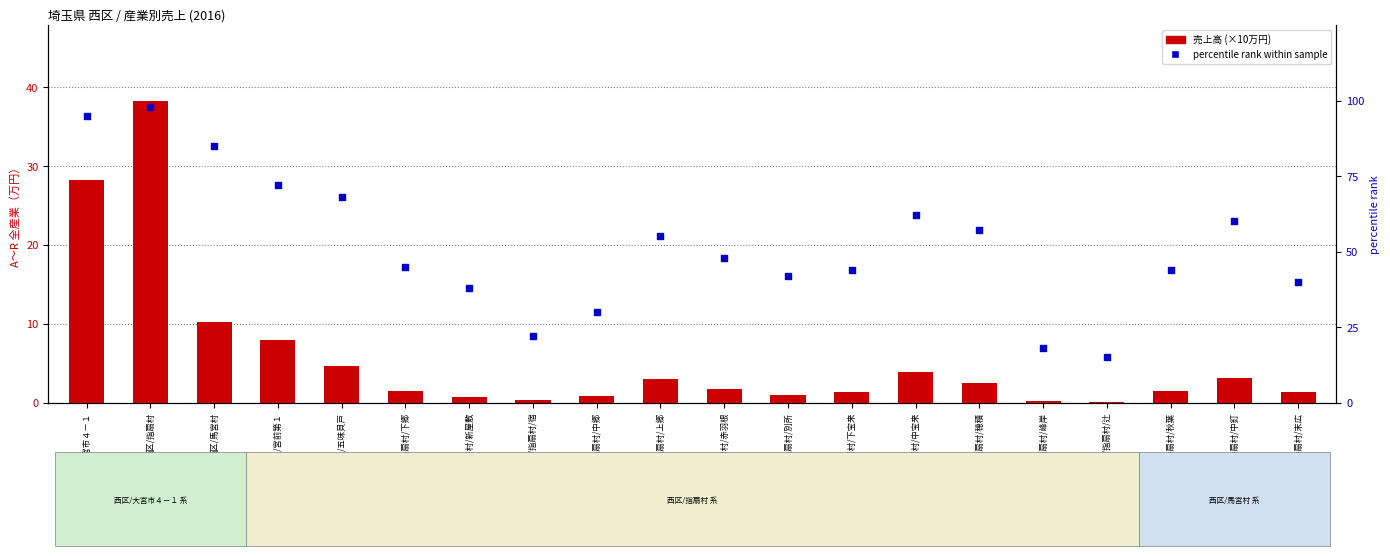

Is the value of percentile rank within sample at 西区/指扇村/宿 greater than the value of 売上高 (×10万円) at 西区/指扇村/中釘?

Yes